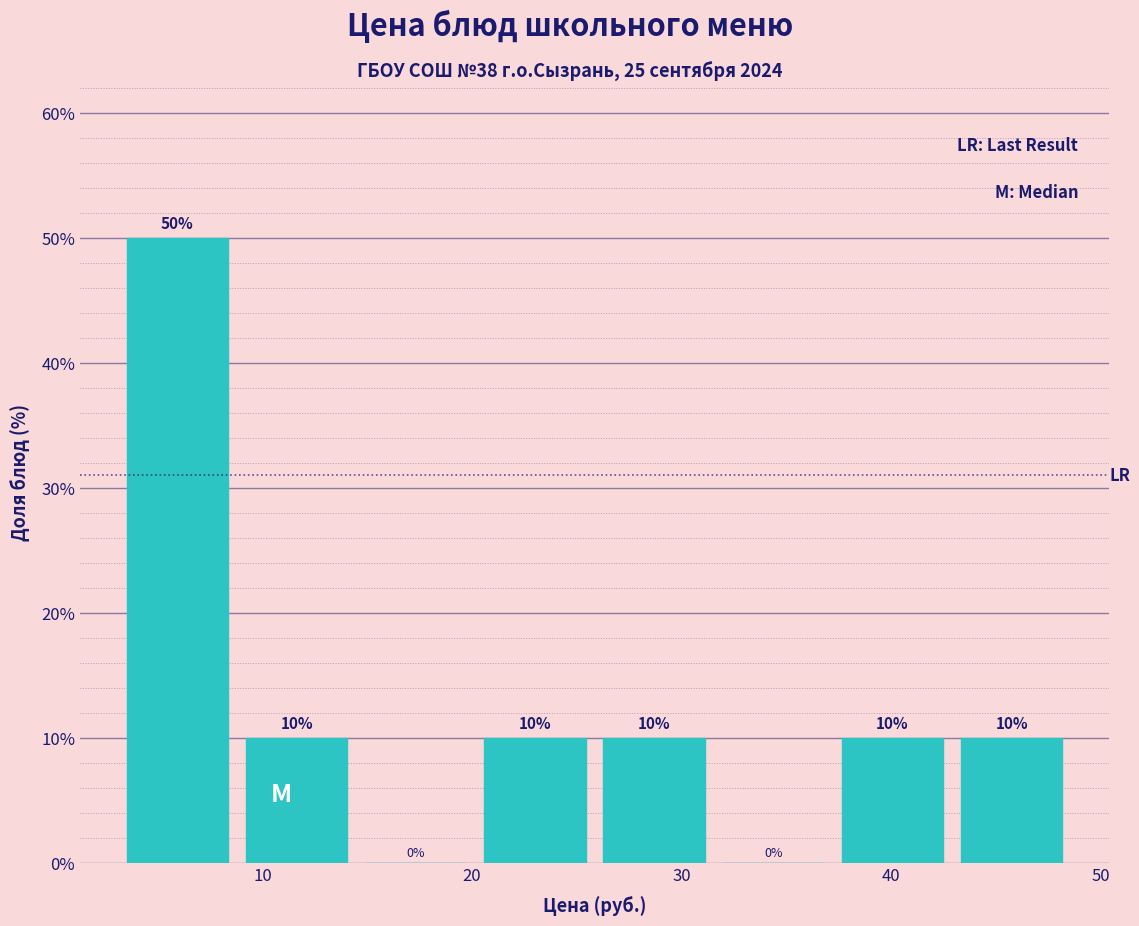

How tall is the bar that spans 43 to 49 on the x-axis? The bar edges are not printed on the chart, so give them approximately, as read against the axis.

10